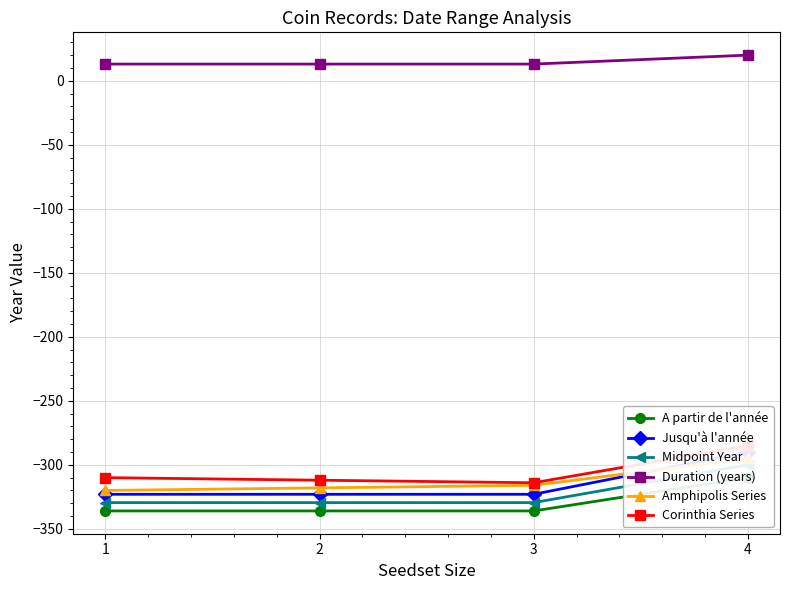

Does the chart display data point markers on the line(s)?

Yes